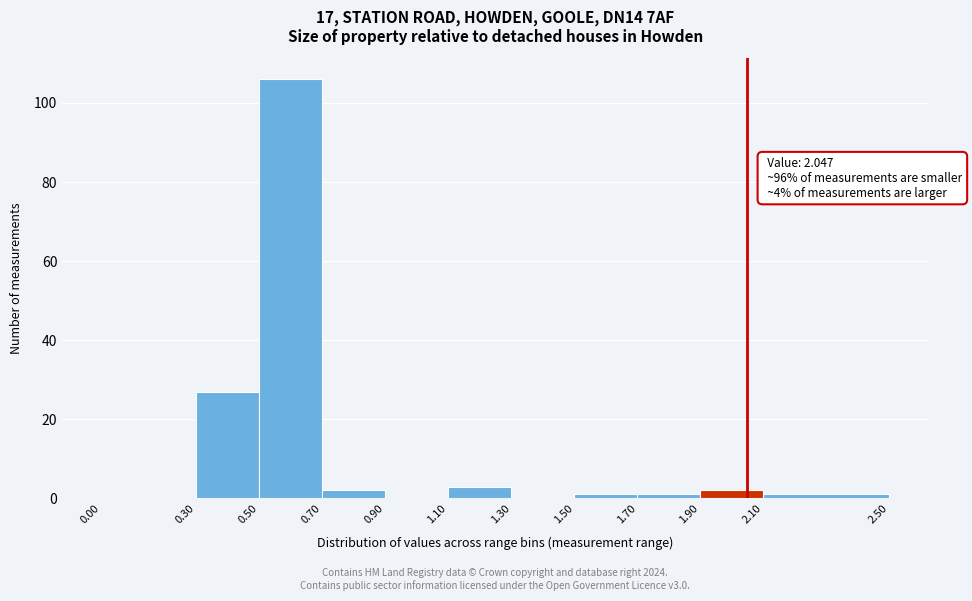

Over which range of the x-axis is the bar tallest?

0.50 to 0.70